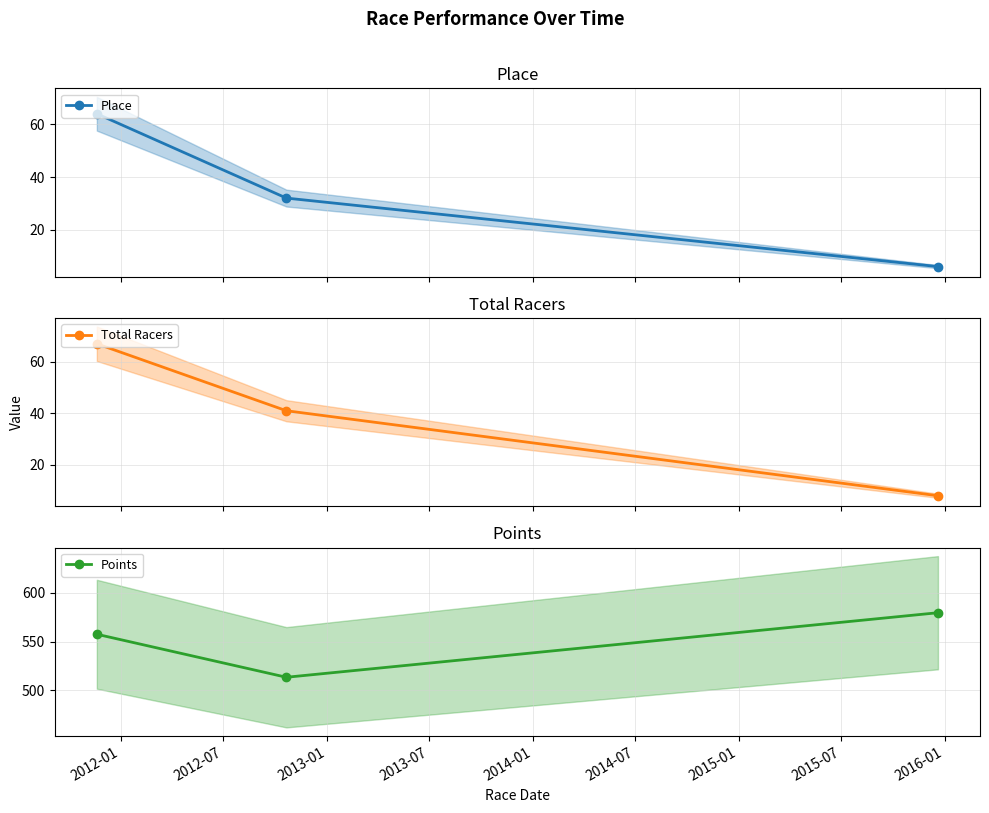

How many lines are shown in the chart?

3